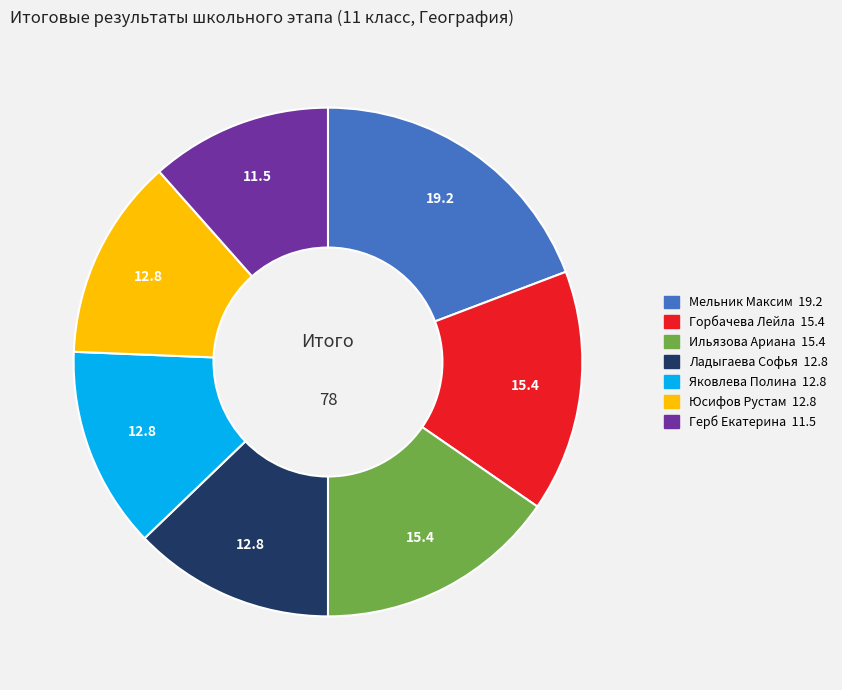

Is the sum of Ладыгаева Софья and Юсифов Рустам greater than half?

No